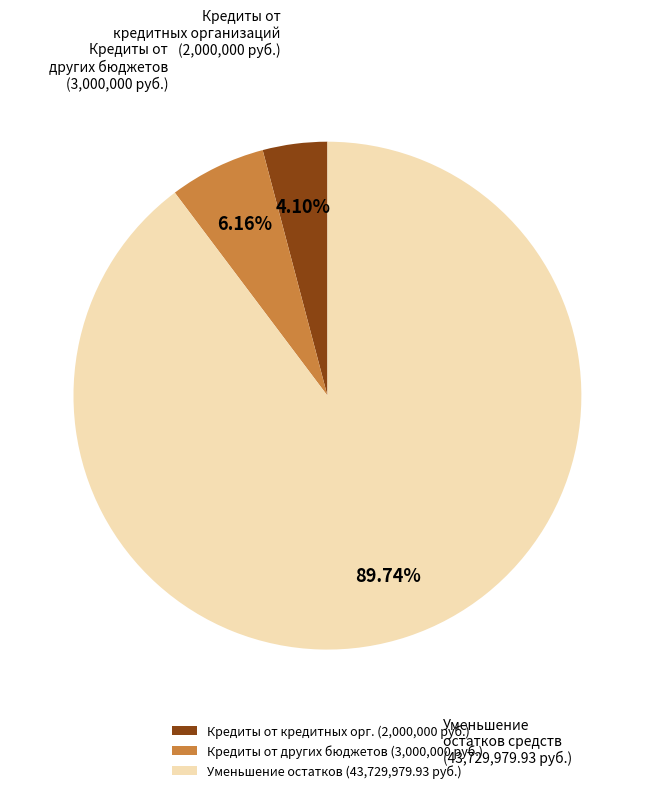

Is Уменьшение остатков (43,729,979.93 руб.) the majority of the pie?

Yes